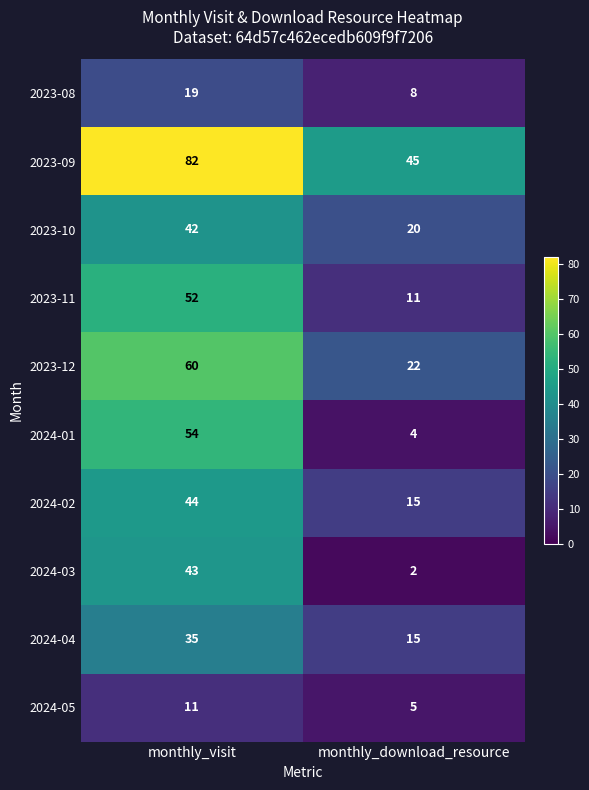

What is the difference between the maximum and minimum values in the 2024-02 series?

29